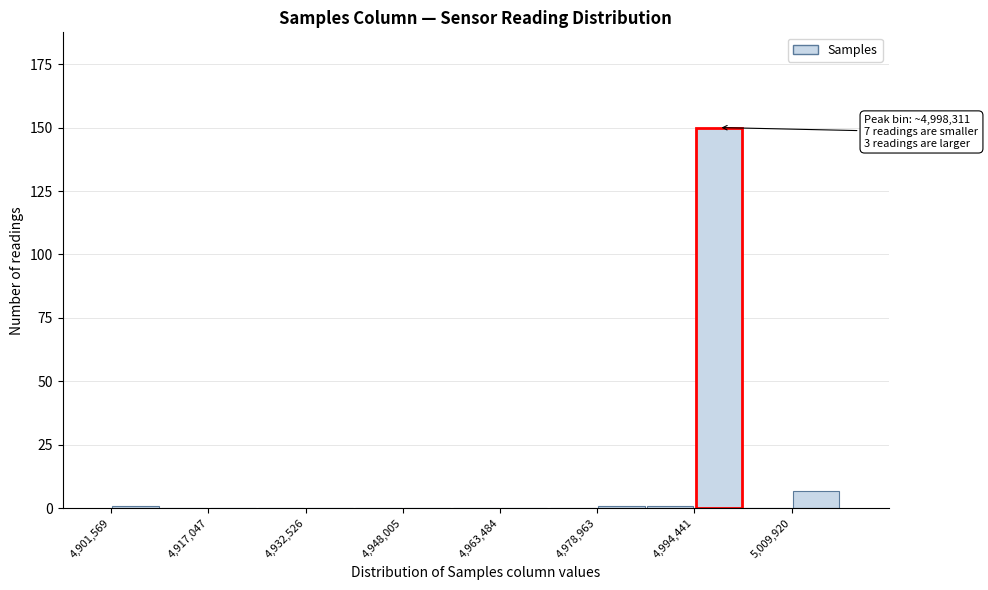

Around what value on the x-axis is the tallest bar? Give the approximate position of its centre, as read against the axis.

4998000